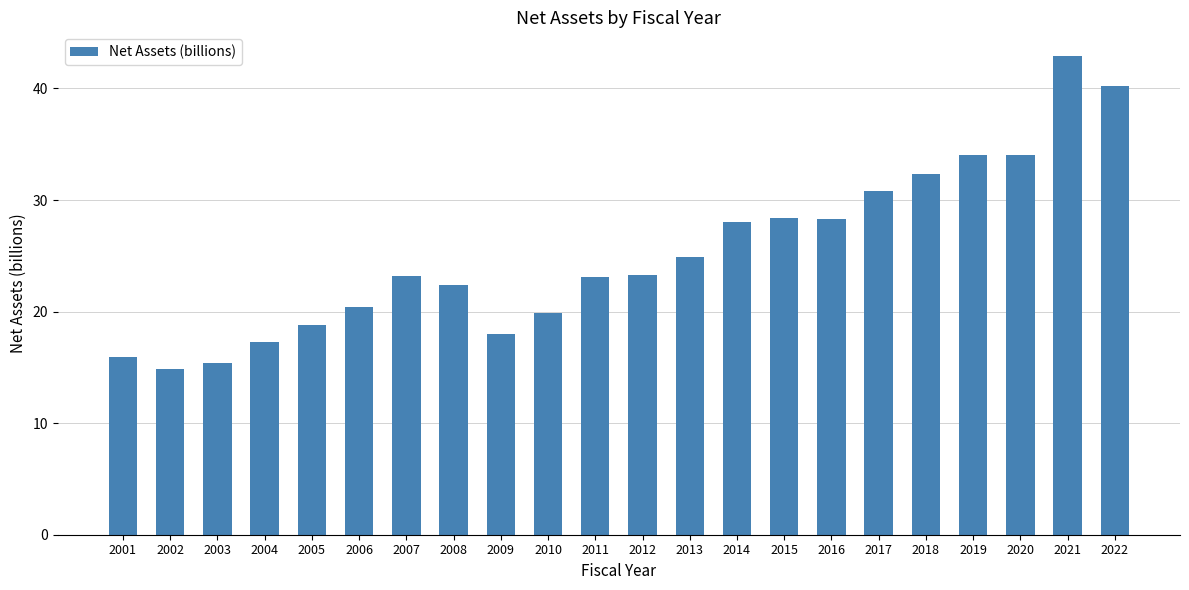

What is the sum of the values at 2016 and 2020?

62.4